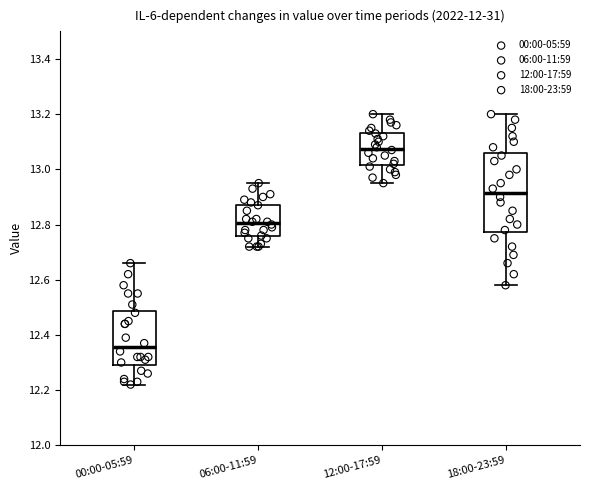

Where is the lower edge of the box for 18:00-23:59 on the y-axis? The values are not printed on the chart, so give them approximately, as read against the axis.

12.78